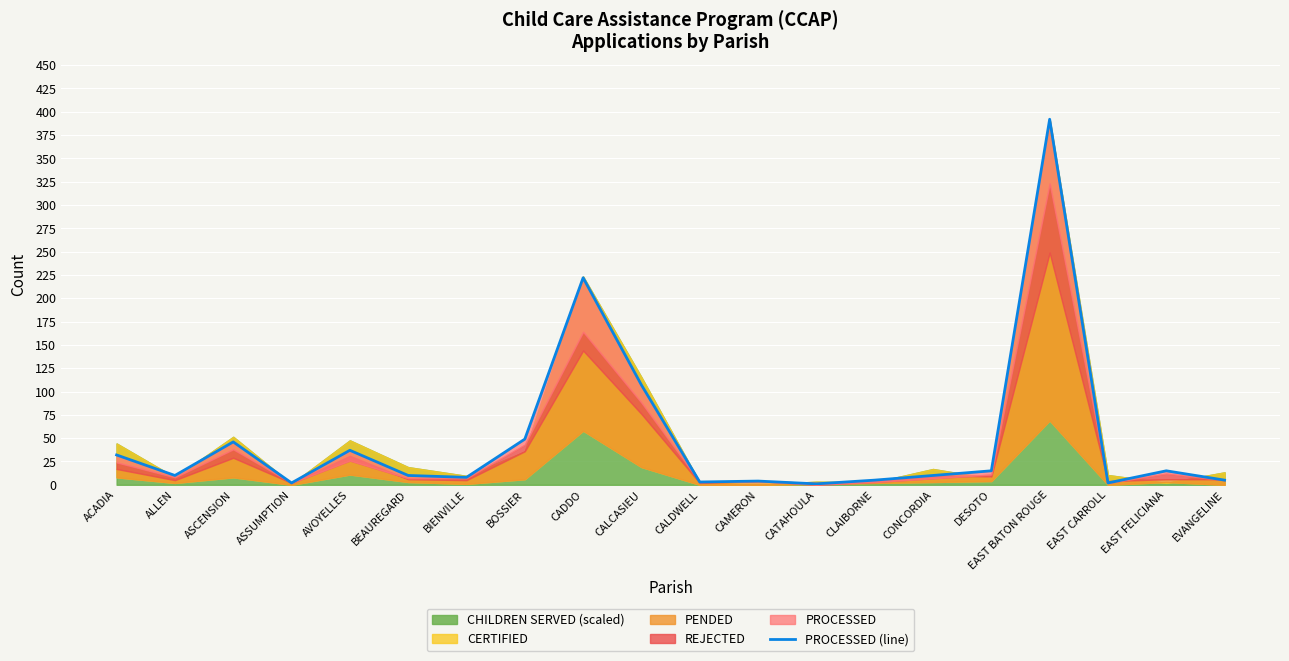

What is the label of the 3rd point from the left?

ASCENSION